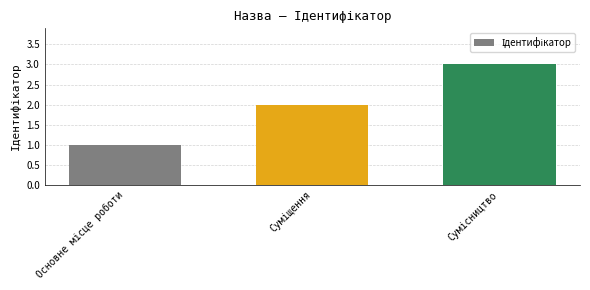

What is the maximum value shown in the chart?

3